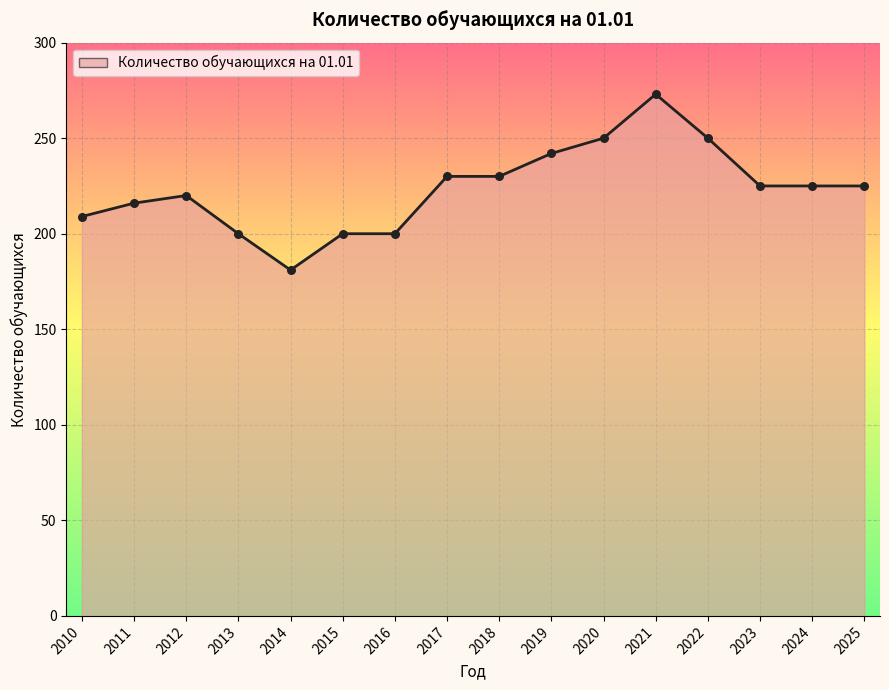

What is the change in value from 2017 to 2025?

-5